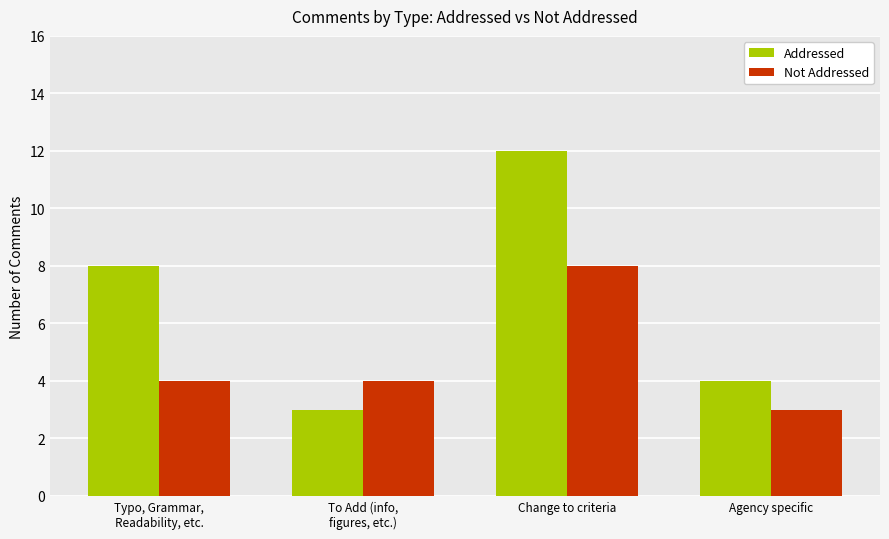

What is the sum of all Addressed values?

27